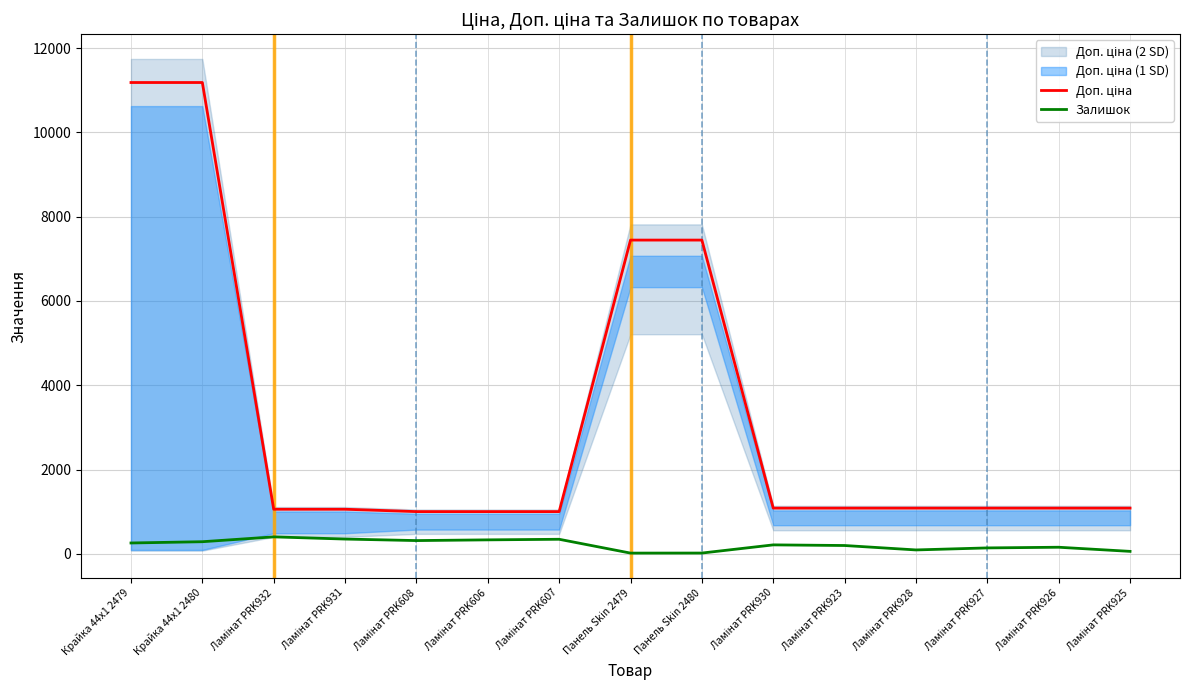

Reading right to left, list all the values displayed in this chart.

Доп. ціна: Ламінат PRK925=1087.0	Ламінат PRK926=1087.0	Ламінат PRK927=1087.0	Ламінат PRK928=1087.0	Ламінат PRK923=1087.0	Ламінат PRK930=1087.0	Панель Skin 2480=7444.6	Панель Skin 2479=7444.6	Ламінат PRK607=1004.1	Ламінат PRK606=1004.1	Ламінат PRK608=1004.1	Ламінат PRK931=1060.0	Ламінат PRK932=1060.0	Крайка 44x1 2480=11182.0	Крайка 44x1 2479=11182.0
Залишок: Ламінат PRK925=61.0	Ламінат PRK926=159.0	Ламінат PRK927=143.0	Ламінат PRK928=95.0	Ламінат PRK923=200.0	Ламінат PRK930=215.0	Панель Skin 2480=21.0	Панель Skin 2479=20.0	Ламінат PRK607=348.0	Ламінат PRK606=334.0	Ламінат PRK608=317.0	Ламінат PRK931=353.0	Ламінат PRK932=405.0	Крайка 44x1 2480=290.0	Крайка 44x1 2479=260.0